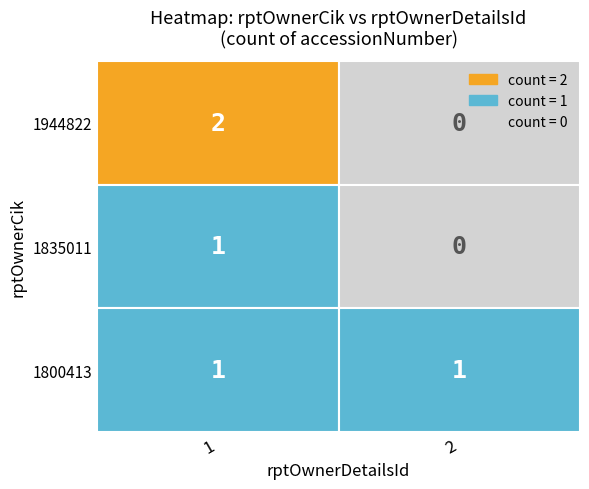

Rank the series by their maximum value, from lowest to highest.

1835011, 1800413, 1944822